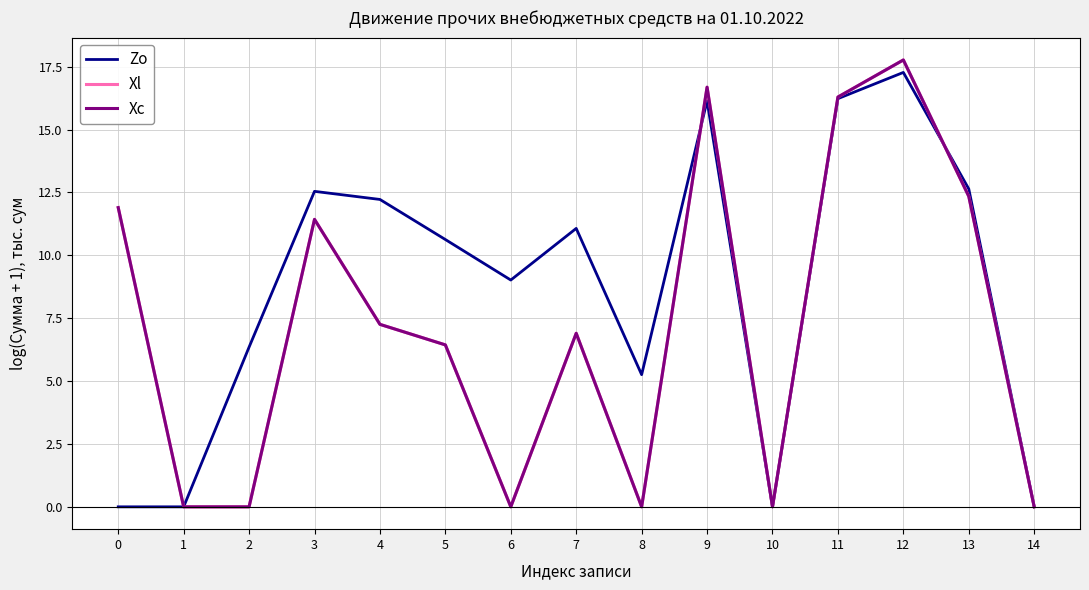

Reading right to left, list all the values displayed in this chart.

Zo: 0.0	12.6	17.3	16.2	0.0	16.1	5.3	11.1	9.0	10.6	12.2	12.5	6.4	0.0	0.0
Xl: 0.0	12.3	17.8	16.3	0.0	16.7	0.0	6.9	0.0	6.4	7.3	11.4	0.0	0.0	11.9
Xc: 0.0	12.3	17.8	16.3	0.0	16.7	0.0	6.9	0.0	6.4	7.3	11.4	0.0	0.0	11.9